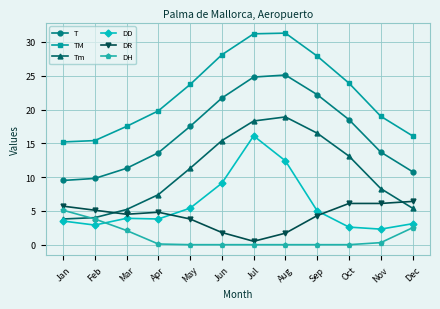

At which label does DH reach its peak?

Jan